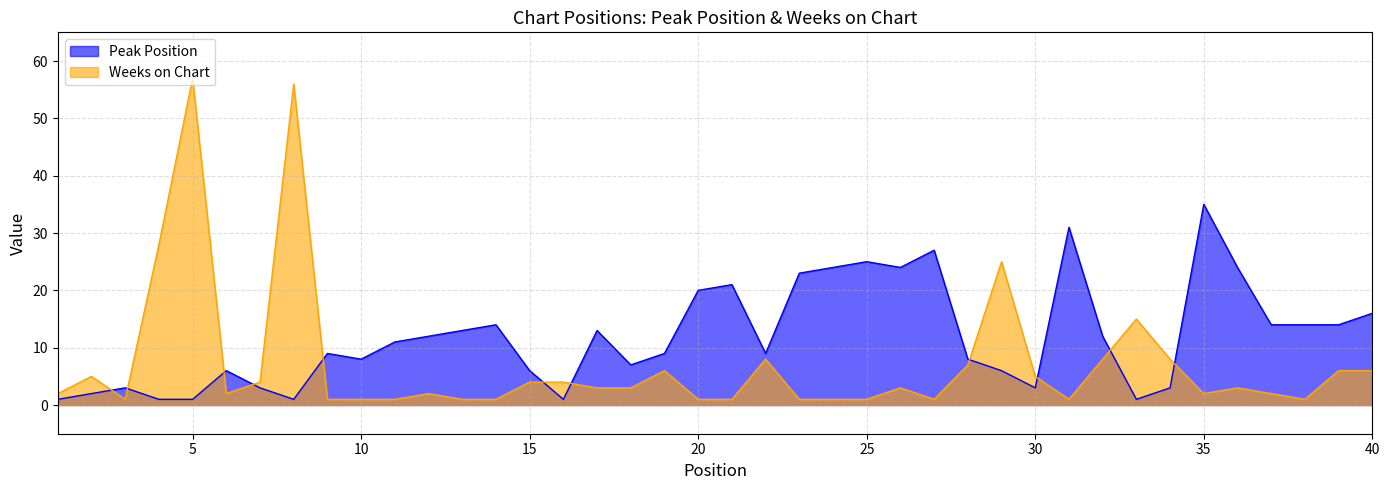

Reading left to right, what are all the values shown in this chart?

Peak Position: 1=1	2=2	3=3	4=1	5=1	6=6	7=3	8=1	9=9	10=8	11=11	12=12	13=13	14=14	15=6	16=1	17=13	18=7	19=9	20=20	21=21	22=9	23=23	24=24	25=25	26=24	27=27	28=8	29=6	30=3	31=31	32=12	33=1	34=3	35=35	36=24	37=14	38=14	39=14	40=16
Weeks on Chart: 1=2	2=5	3=1	4=28	5=57	6=2	7=4	8=56	9=1	10=1	11=1	12=2	13=1	14=1	15=4	16=4	17=3	18=3	19=6	20=1	21=1	22=8	23=1	24=1	25=1	26=3	27=1	28=7	29=25	30=5	31=1	32=8	33=15	34=8	35=2	36=3	37=2	38=1	39=6	40=6